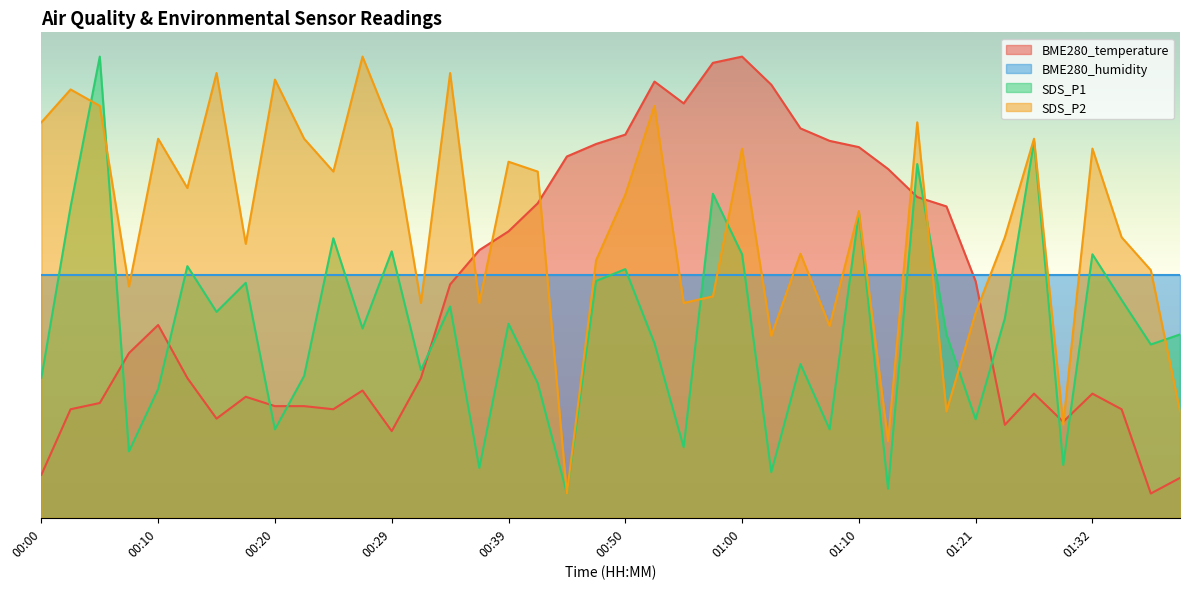

What is the minimum value shown in the chart?

0.5